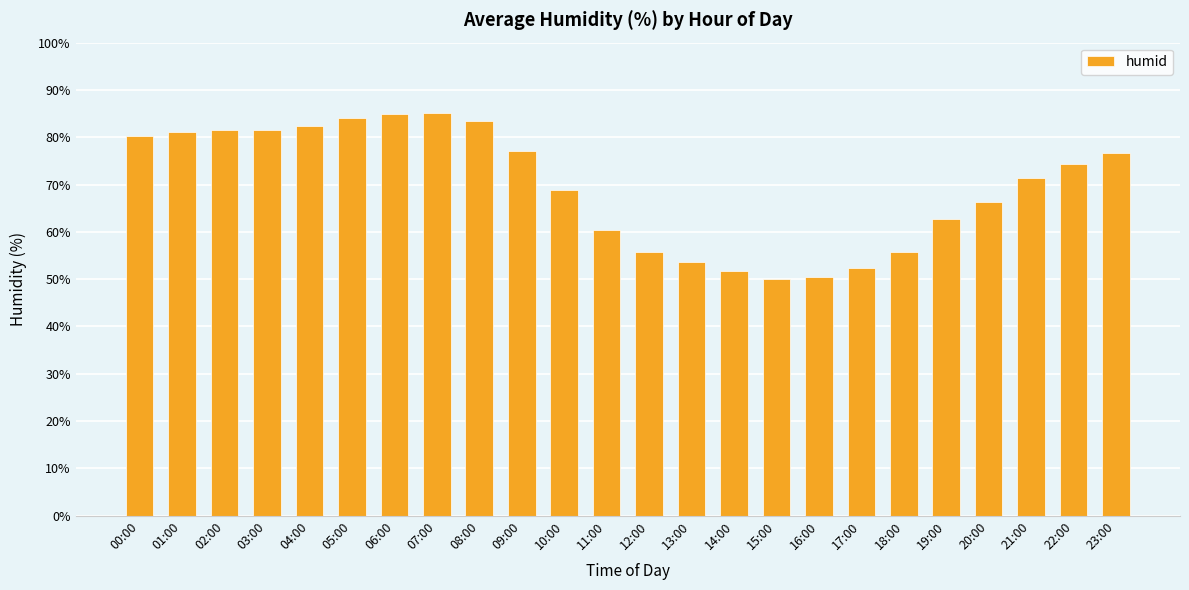

True or false: the data shows 82.5 at 04:00.

True